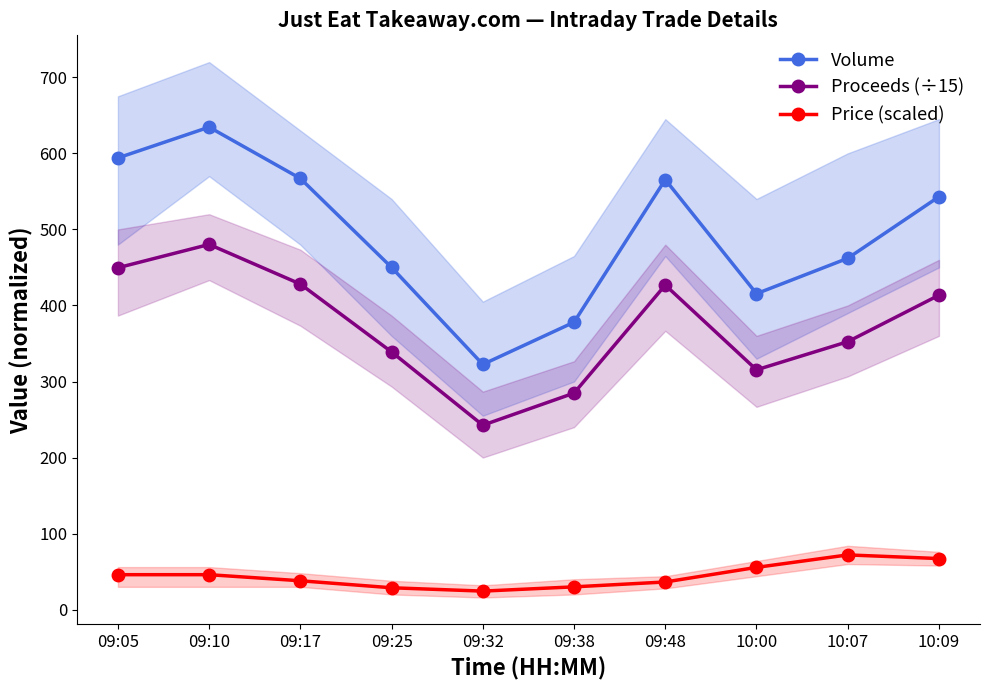

Does the chart display data point markers on the line(s)?

Yes